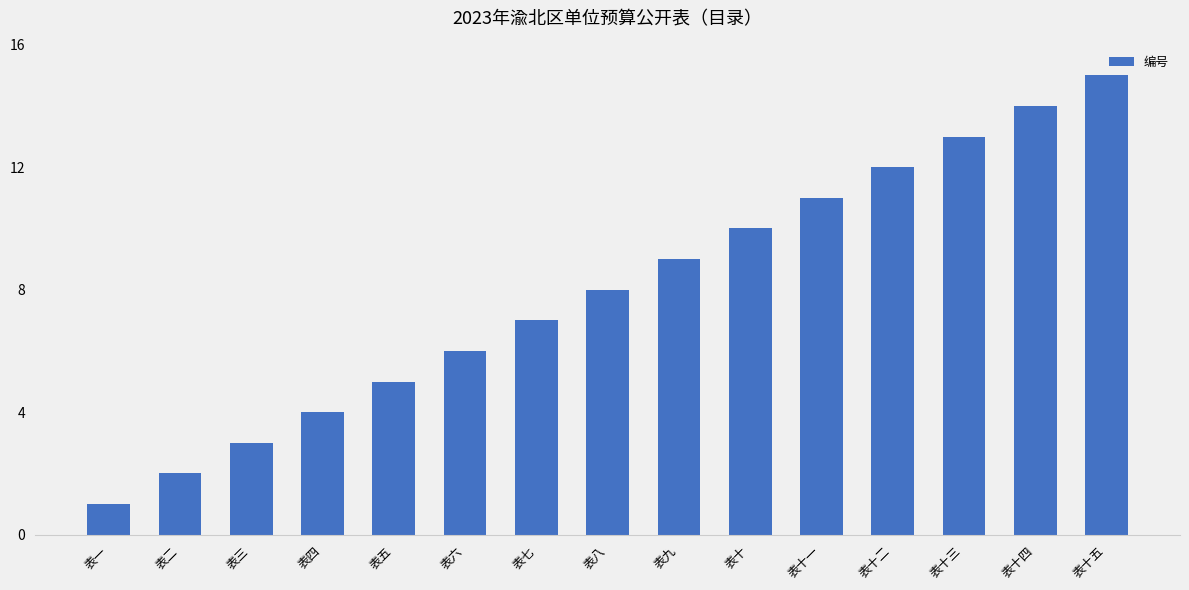

The chart shows a value of 25 at 表十五. True or false?

False